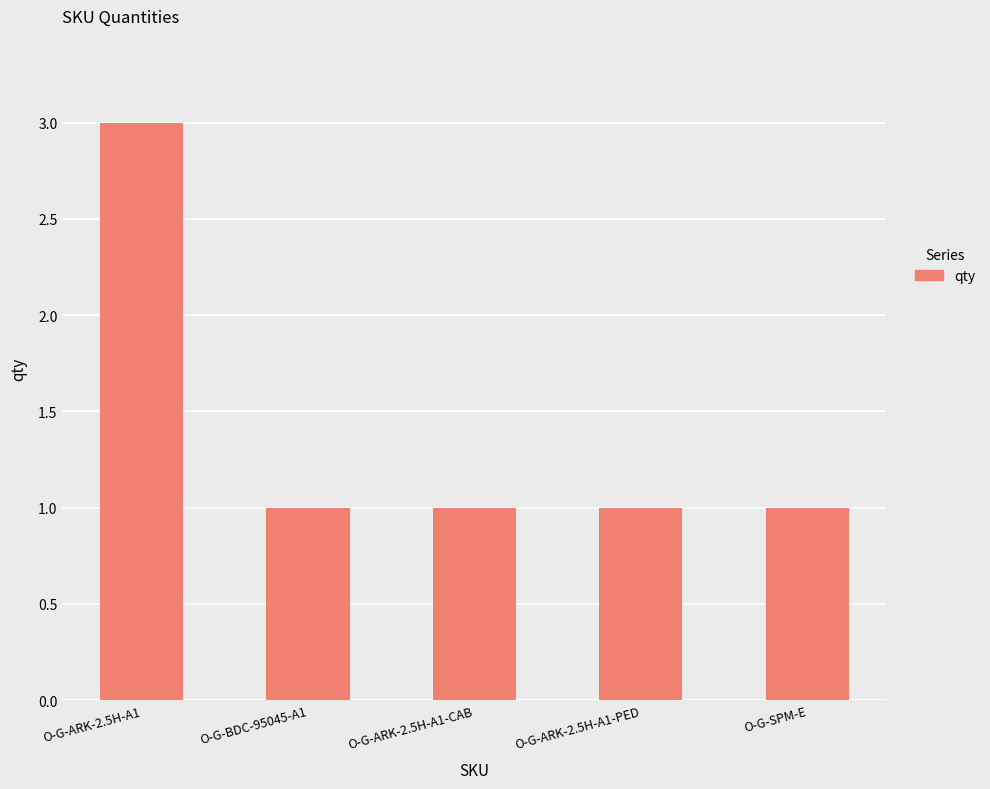

Reading left to right, list all the values displayed in this chart.

3	1	1	1	1